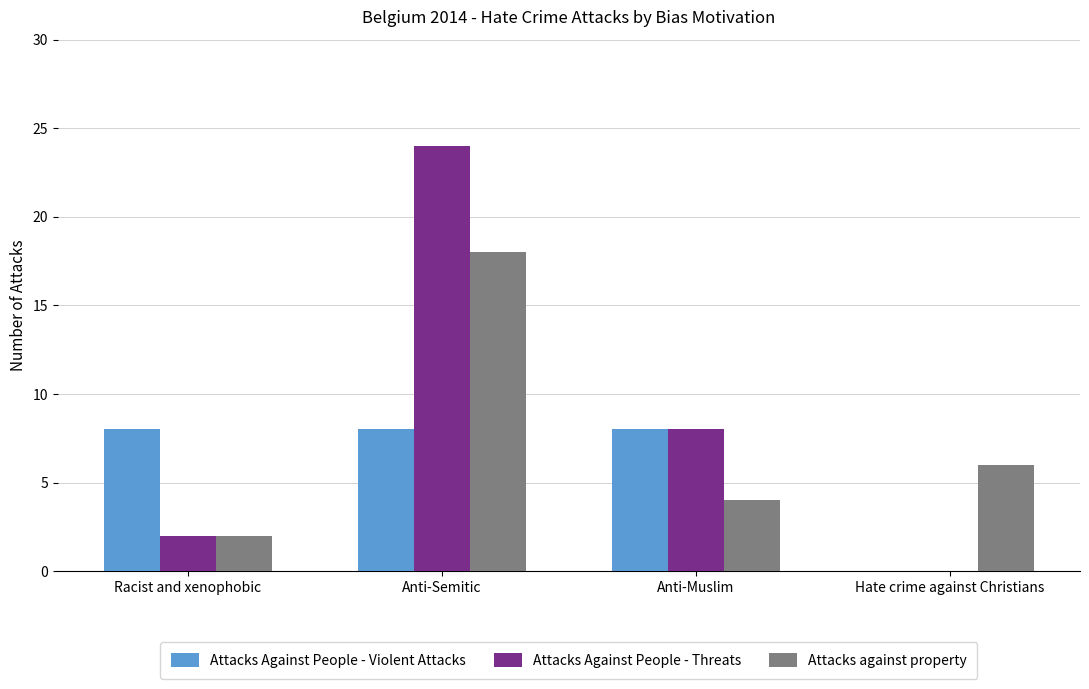

Which series changed the most between Anti-Semitic and Anti-Muslim?

Attacks Against People - Threats